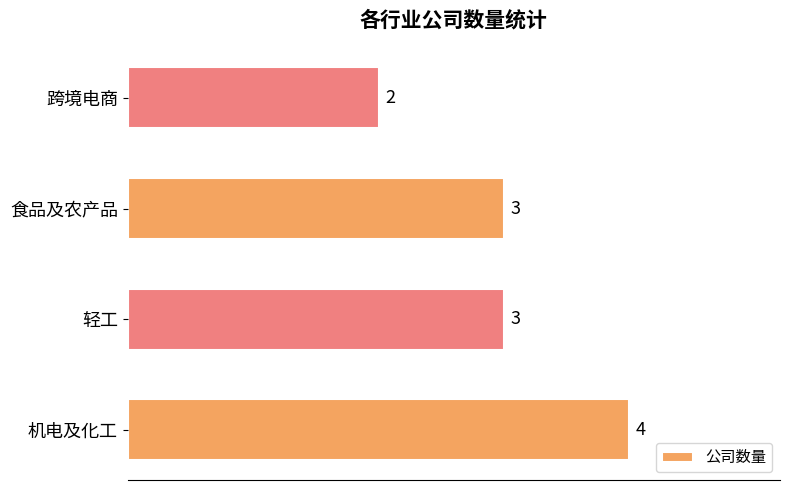

What is the greatest value displayed?

4